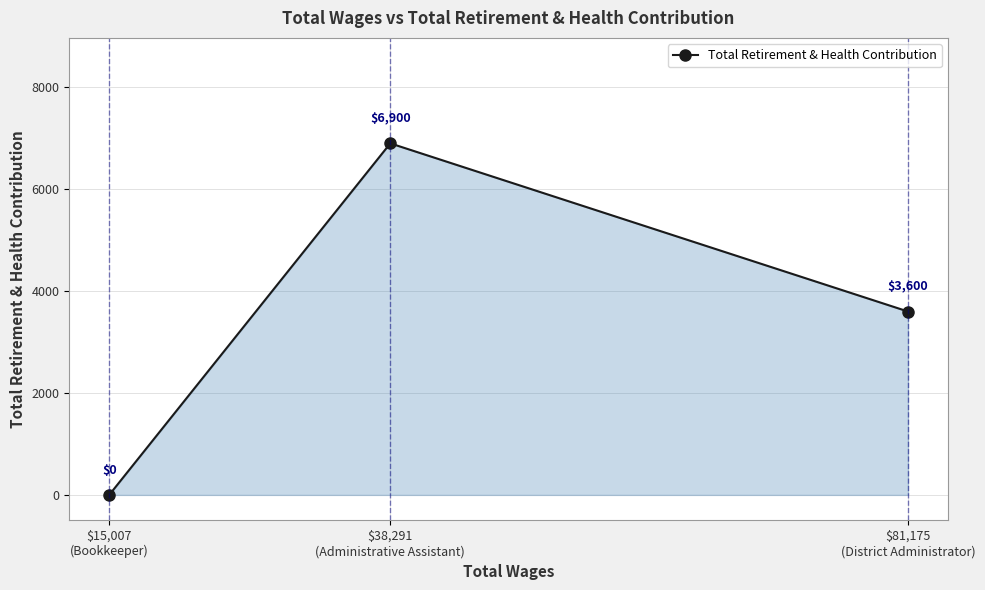

Rank the categories by value from highest to lowest.

$38,291
(Administrative Assistant), $81,175
(District Administrator), $15,007
(Bookkeeper)